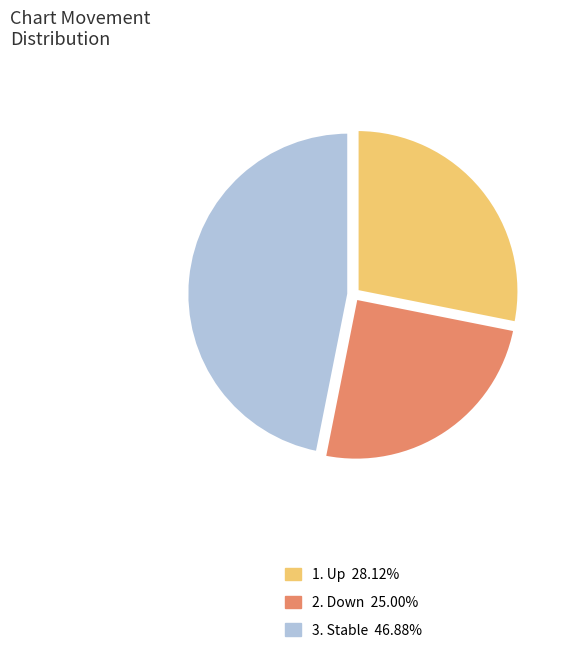

Does any single category account for the majority?

No